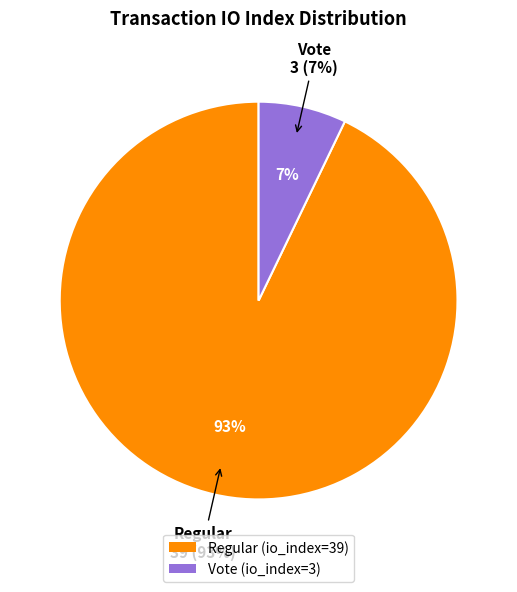

Which slice is the largest?

Regular (io_index=39)